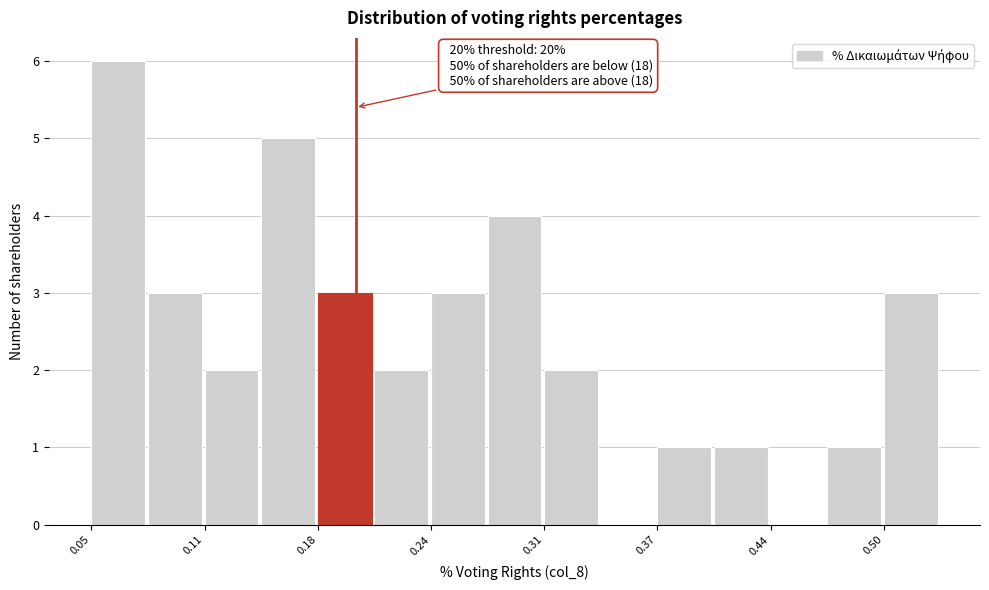

Around what value on the x-axis is the tallest bar? Give the approximate position of its centre, as read against the axis.

0.07